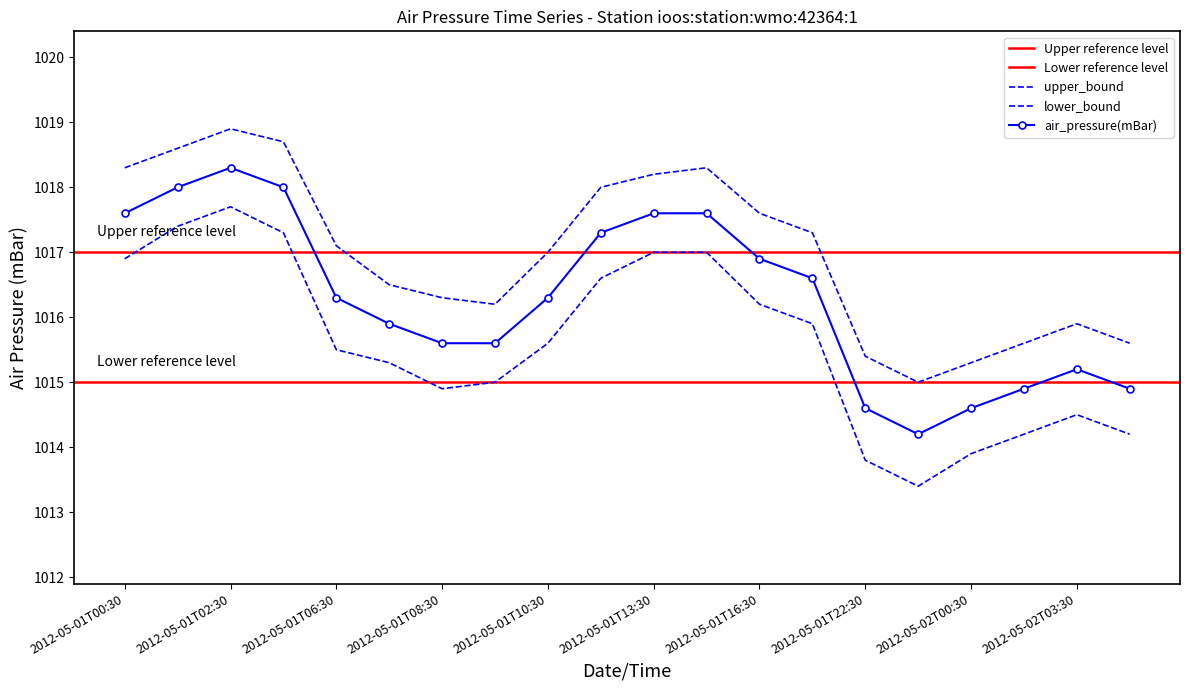

Is the value of lower_bound at 2012-05-02T01:30 greater than the value of air_pressure(mBar) at 2012-05-02T04:30?

No